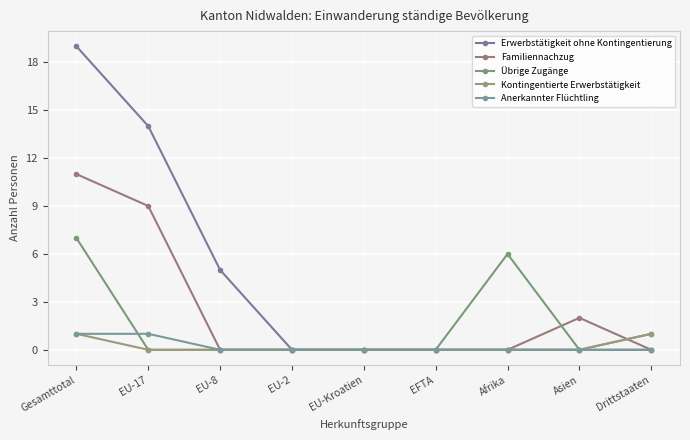

The value of Kontingentierte Erwerbstätigkeit at Gesamttotal is 1. True or false?

True